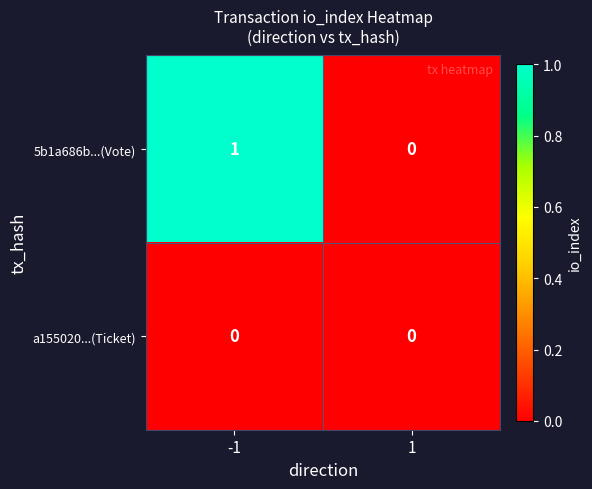

Which series has the widest spread of values?

5b1a686b...(Vote)